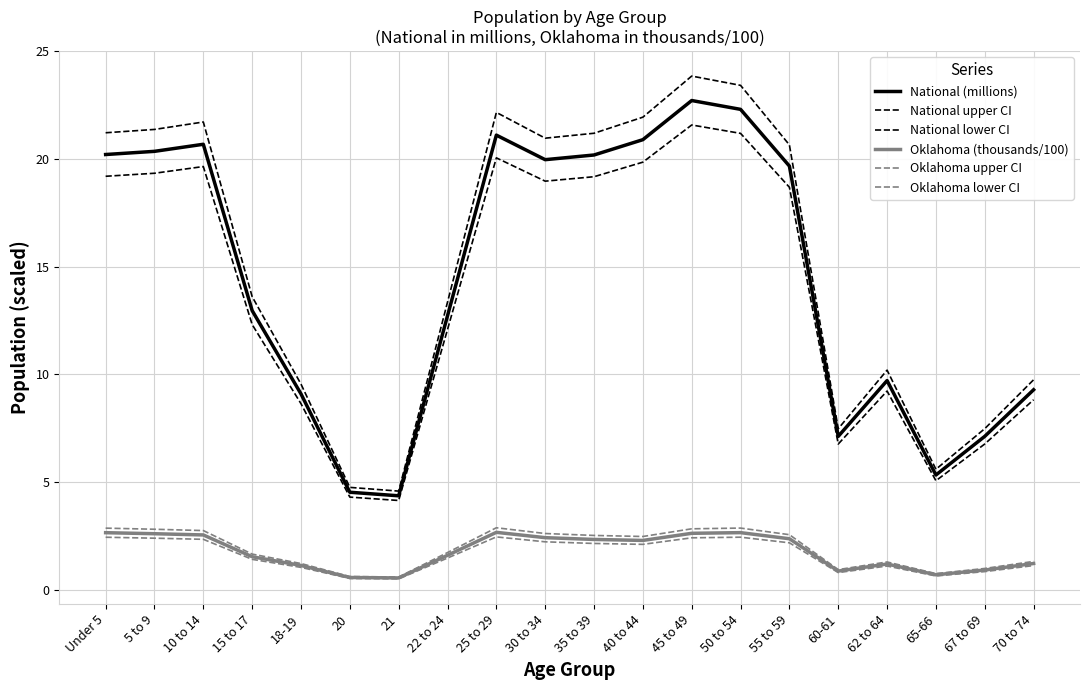

Is this an area chart (filled region under the line)?

No